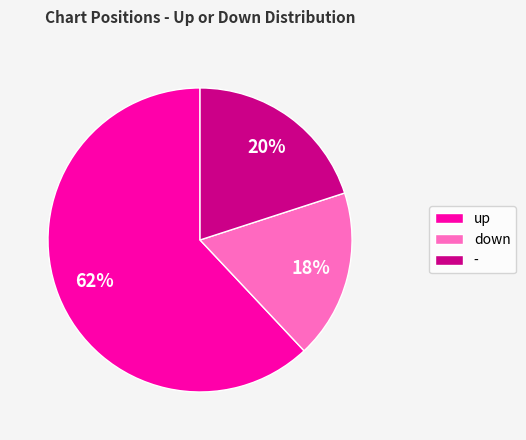

Which slice is the largest?

up